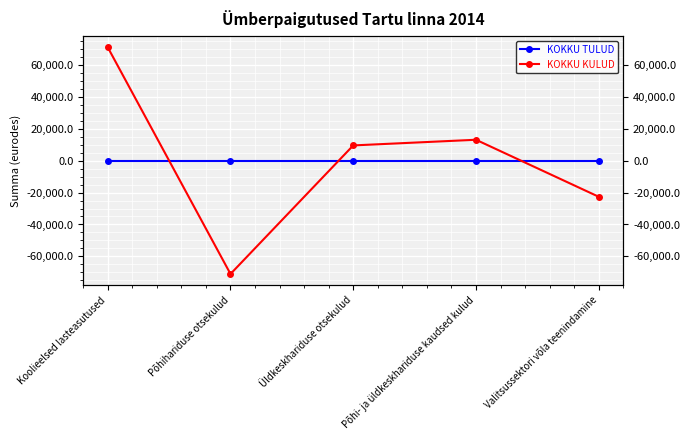

Reading left to right, list all the values displayed in this chart.

KOKKU TULUD: 0	0	0	0	0
KOKKU KULUD: 71020	-71020	9542	13089	-22631